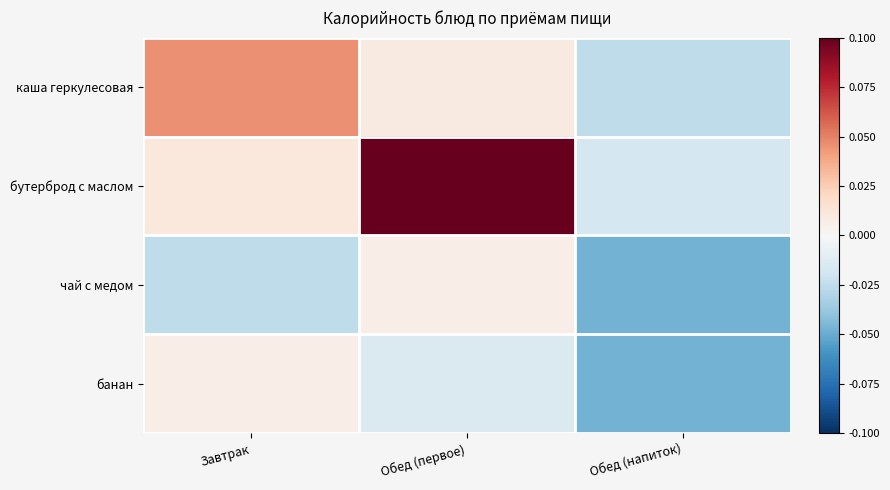

Which series changed the most between Завтрак and Обед (первое)?

бутерброд с маслом